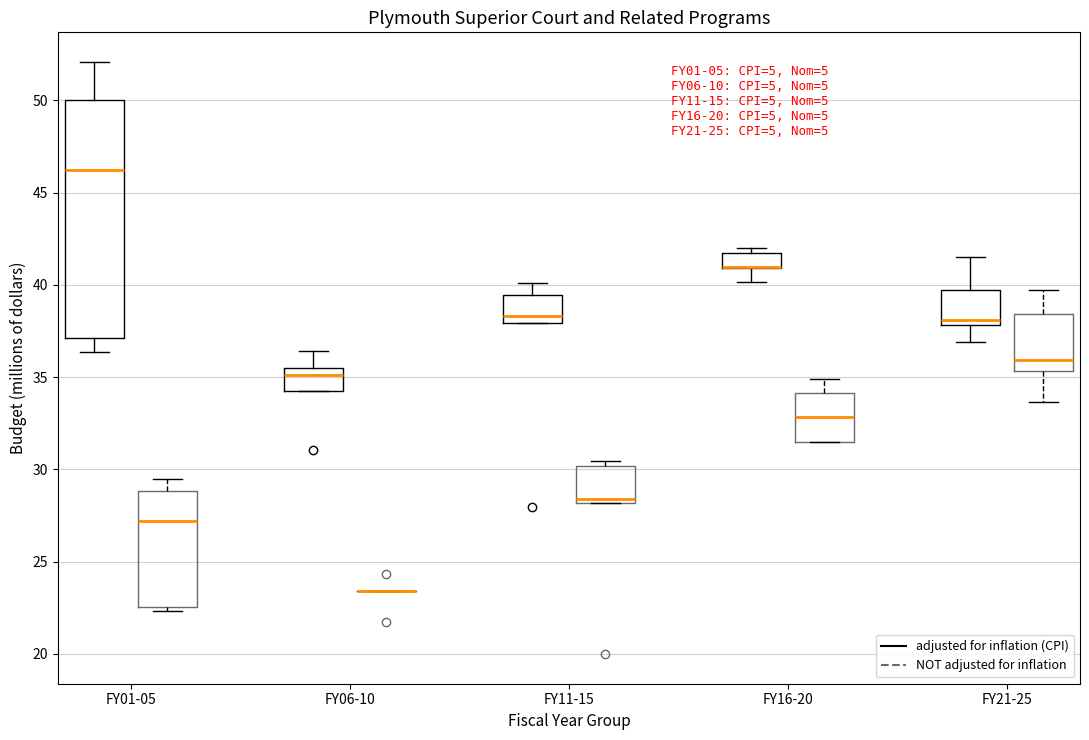

Which box is the tallest, from its lower edge to its upper edge?

FY01-05 (adjusted for inflation (CPI))